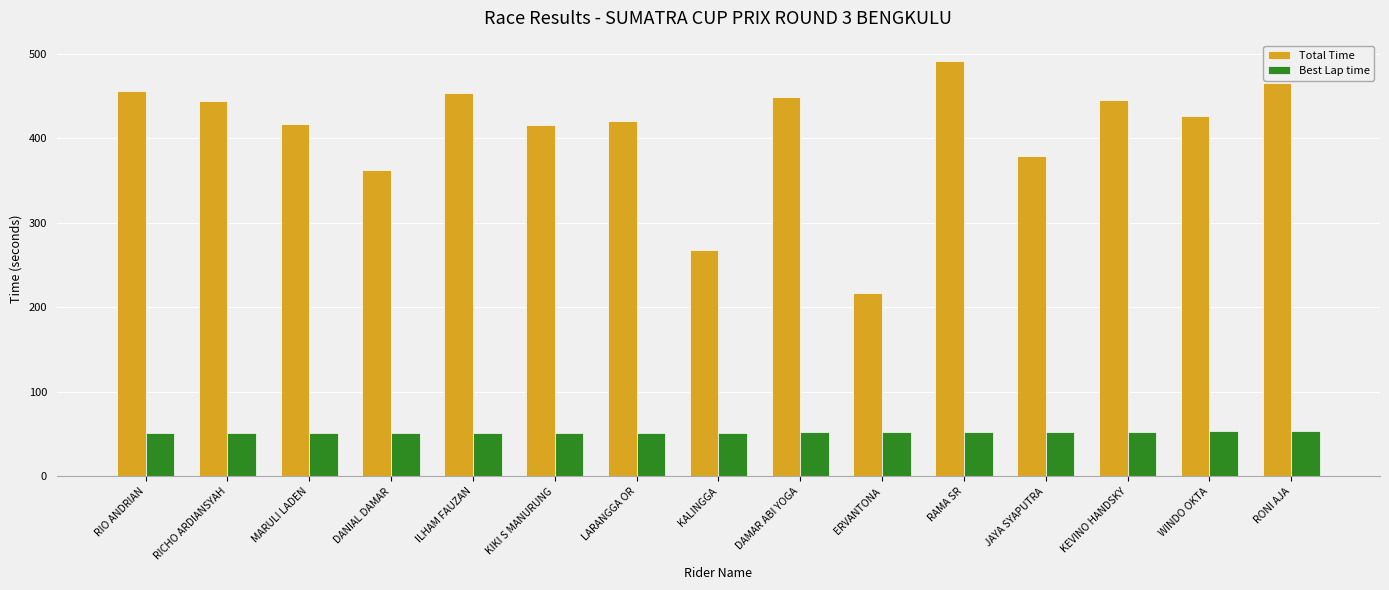

Which series has the largest total across all categories?

Total Time